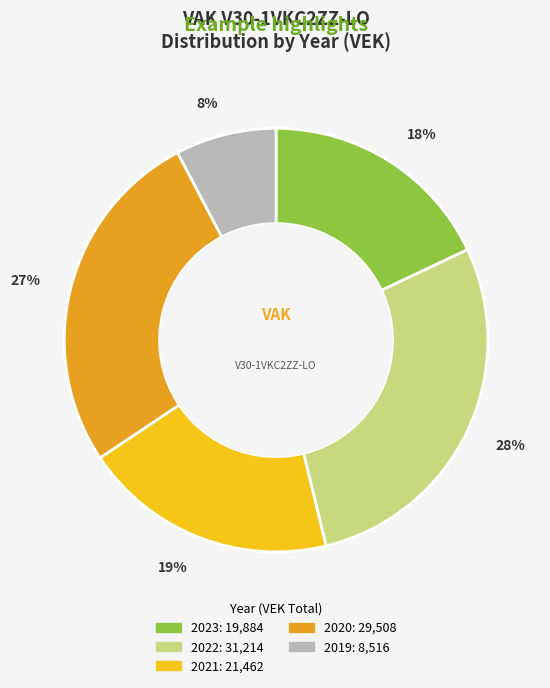

To the nearest percent, what is the average slice percentage?

20%